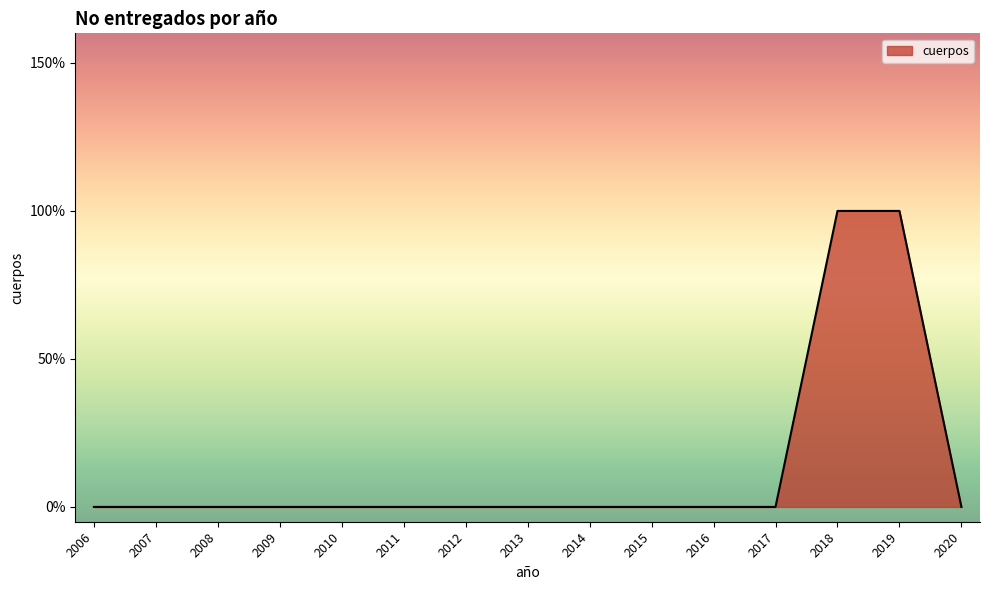

Does the chart display data point markers on the line(s)?

No